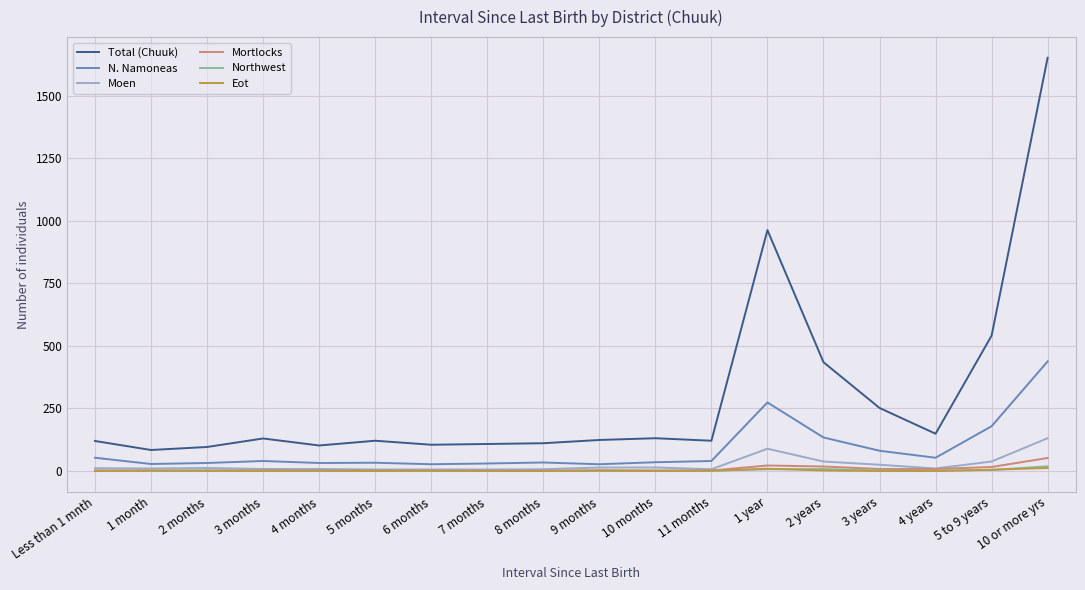

At how many categories does at least one series exceed 1340?

1